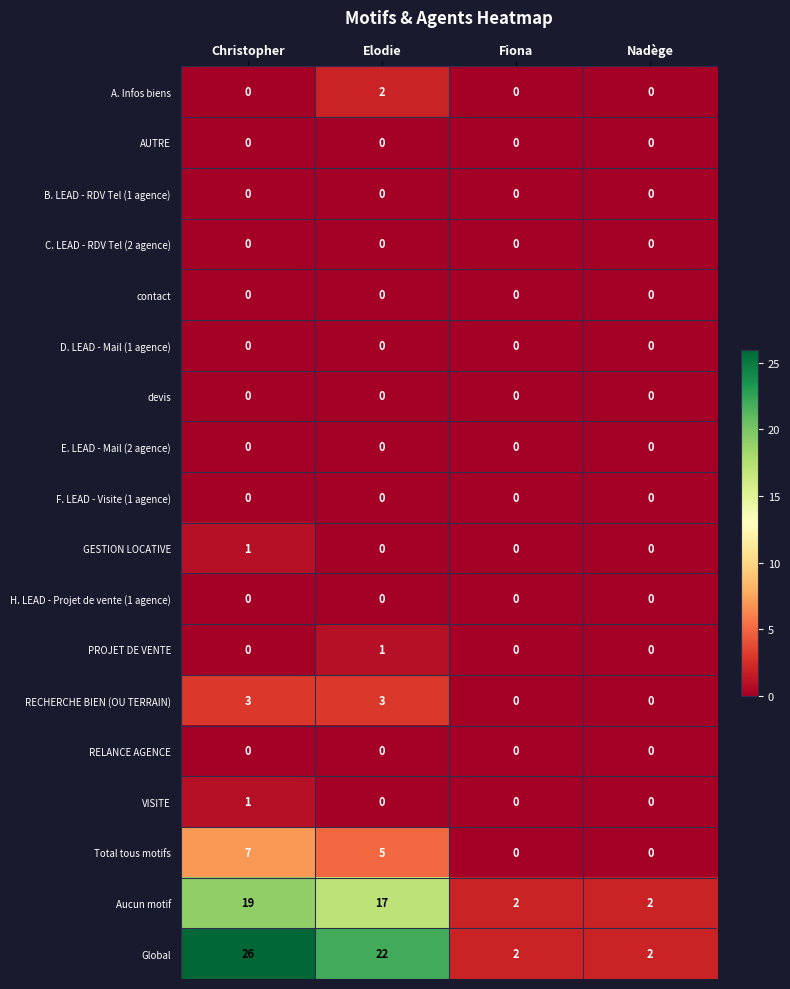

At which category is the sum across all series the highest?

Christopher